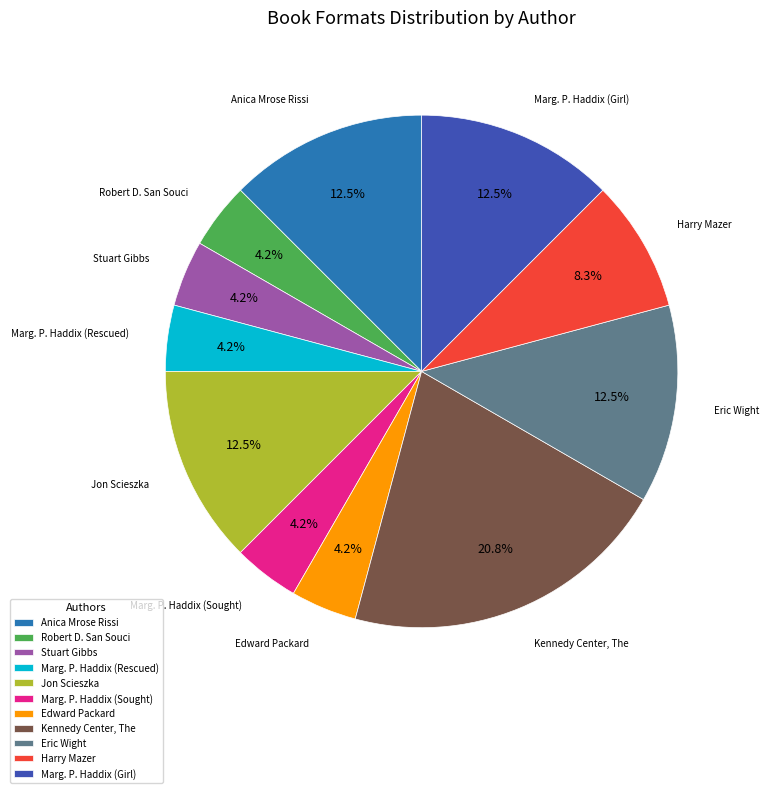

Which has a higher value, Jon Scieszka or Stuart Gibbs?

Jon Scieszka